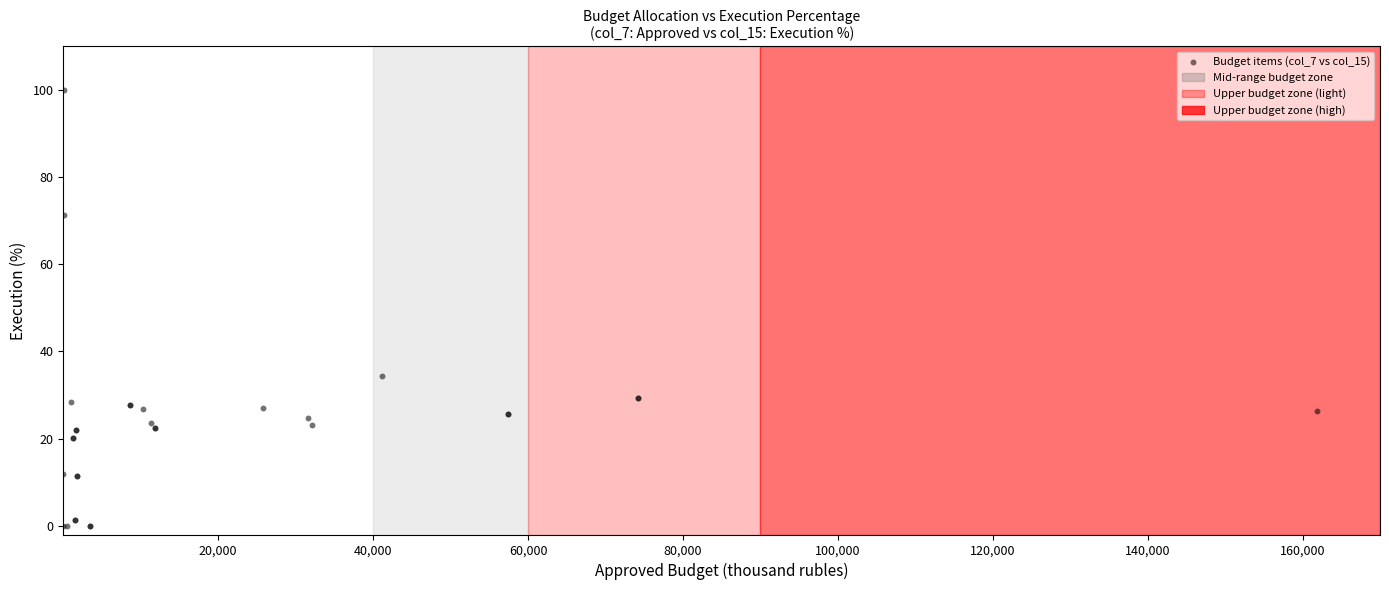

What Y value in the scatter plot is closest to 50?

34.4